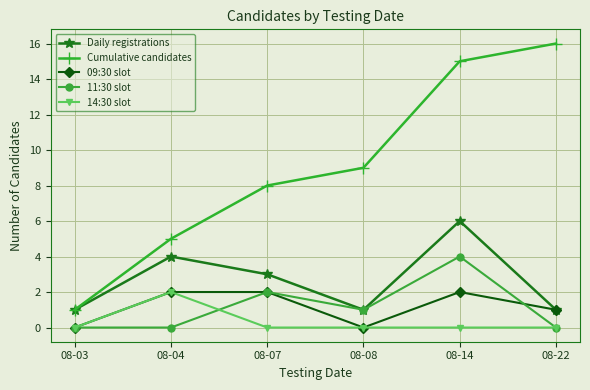

True or false: Cumulative candidates and 14:30 slot cross at least once.

False